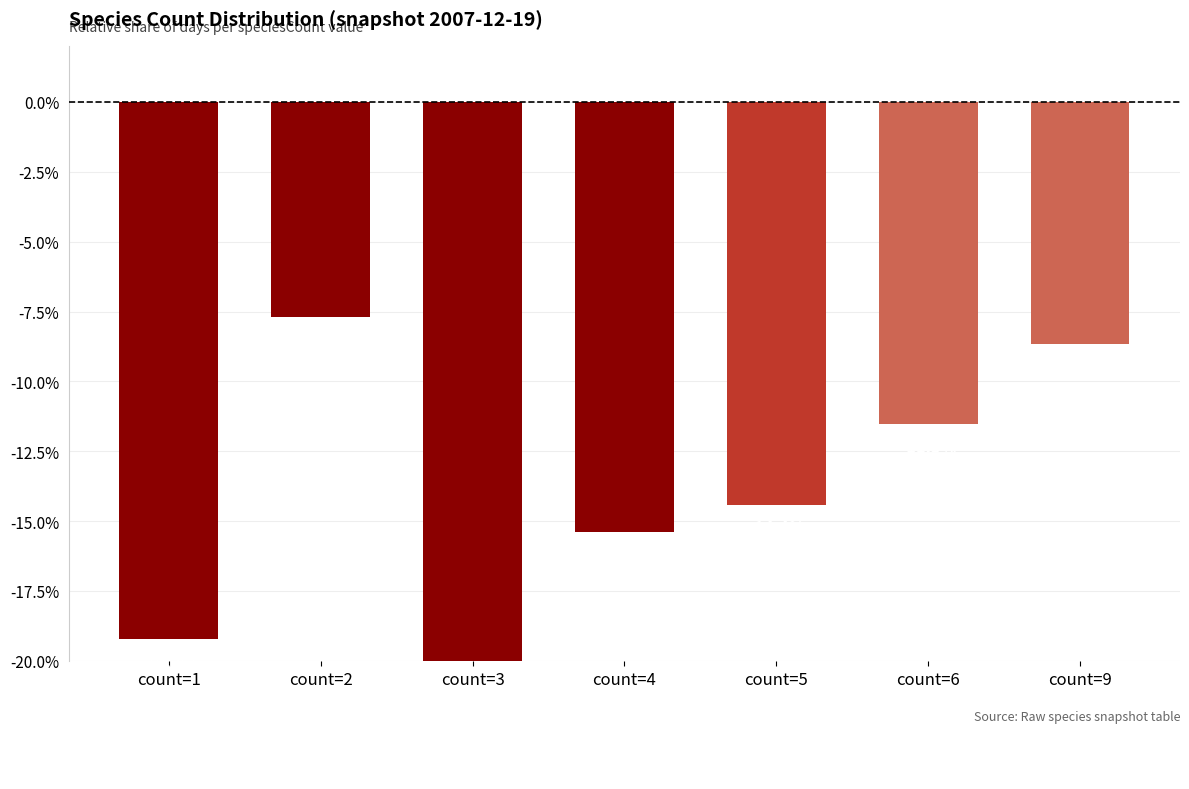

True or false: the data shows -8.7 at count=9.

True